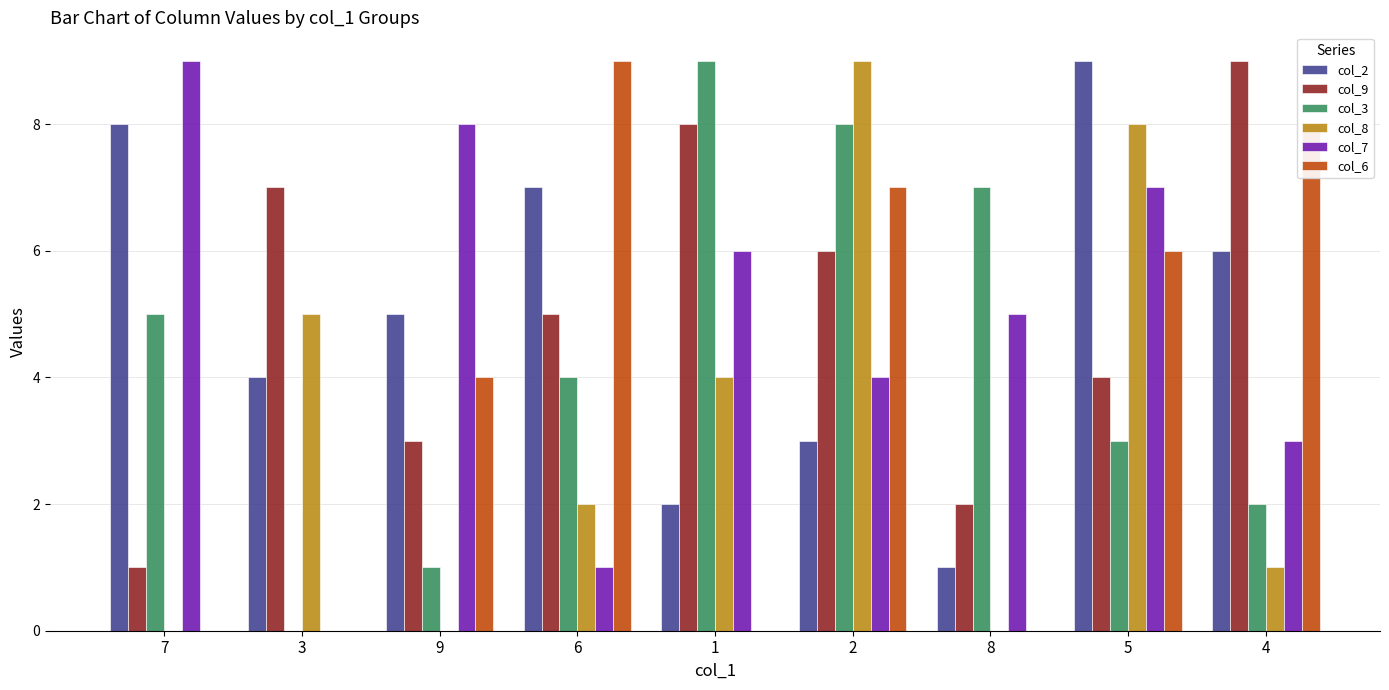

Is the value of col_6 at 1 greater than the value of col_2 at 3?

No